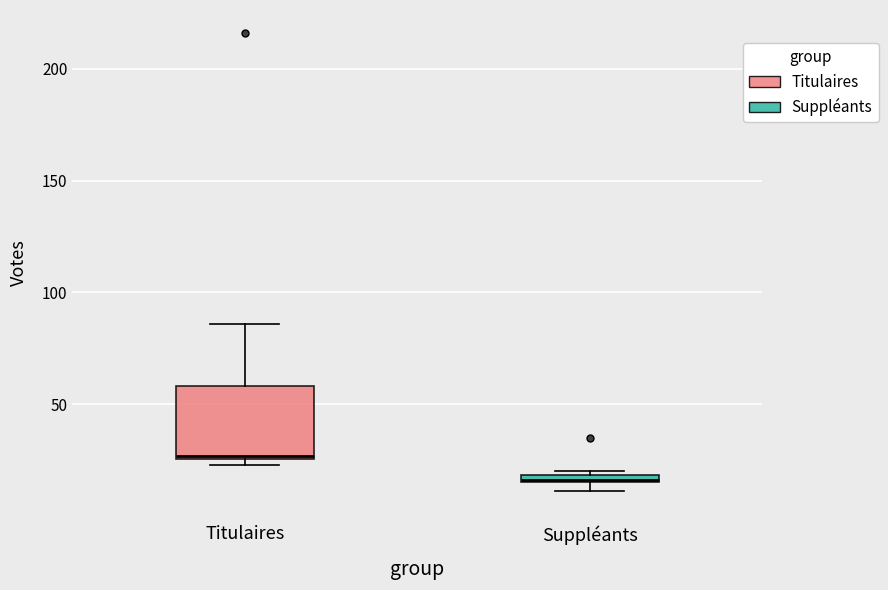

Where does the upper whisker of the box for Titulaires end on the y-axis? The values are not printed on the chart, so give them approximately, as read against the axis.

85